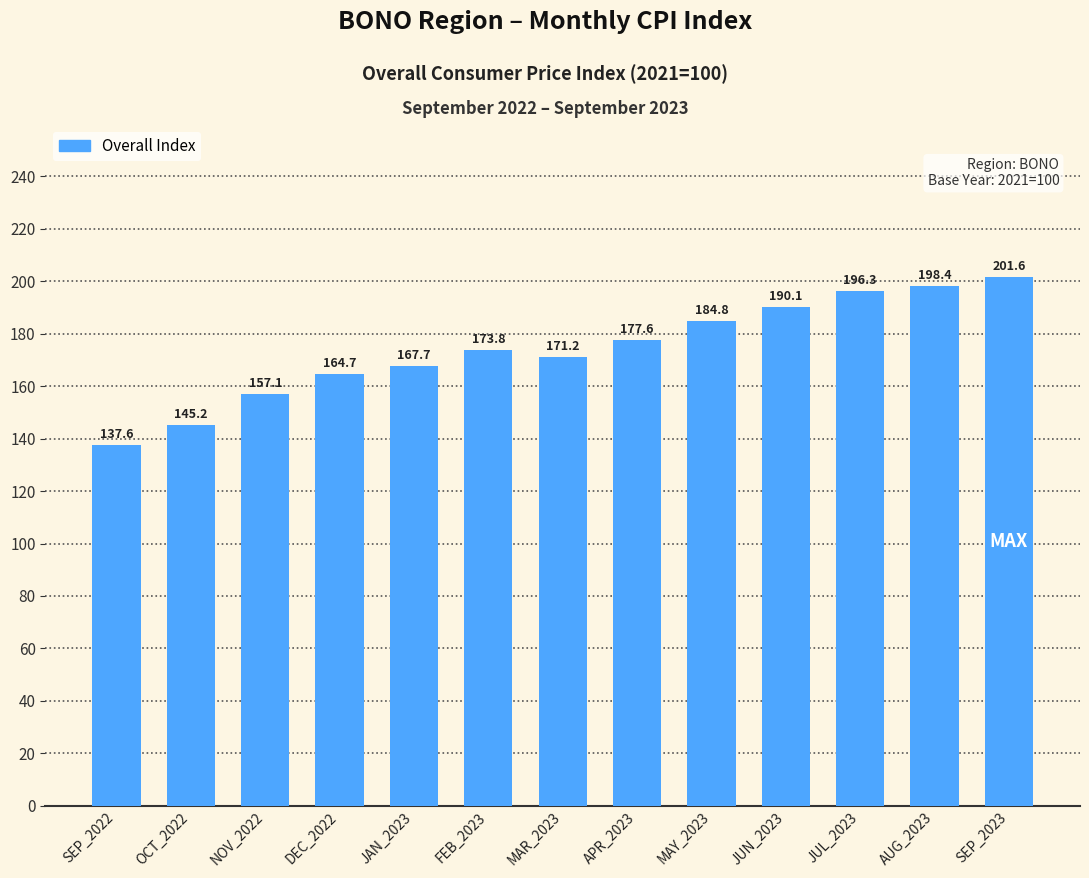

Between SEP_2023 and APR_2023, which is larger?

SEP_2023